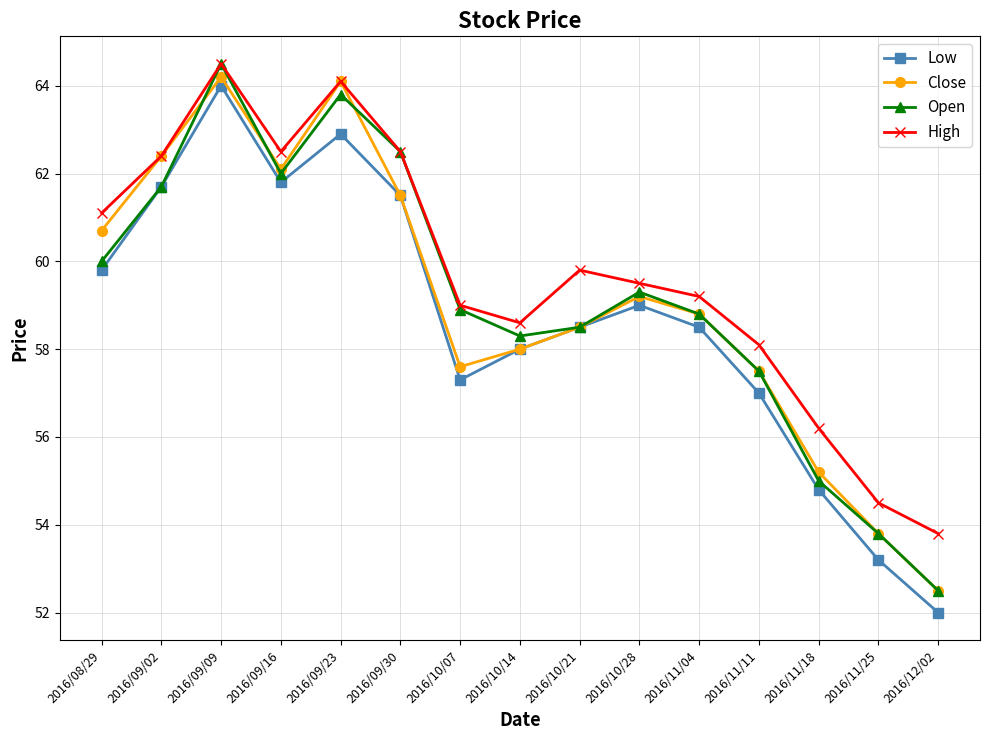

What is the difference between the maximum and minimum values in the High series?

10.7